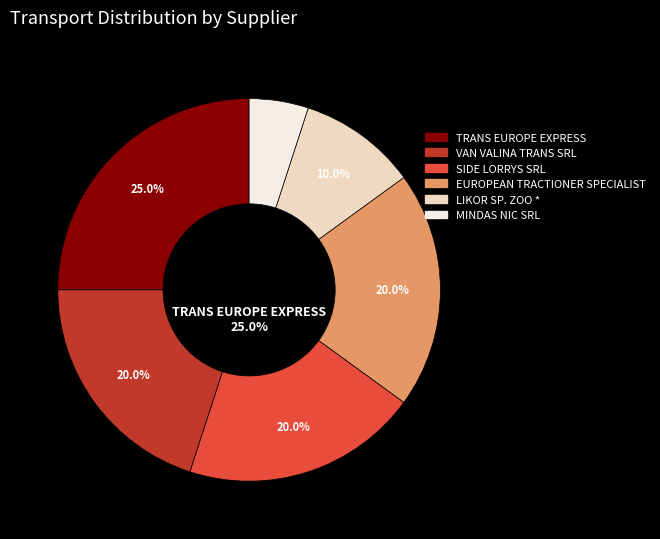

Rank the categories by value from lowest to highest.

MINDAS NIC SRL, LIKOR SP. ZOO *, VAN VALINA TRANS SRL, SIDE LORRYS SRL, EUROPEAN TRACTIONER SPECIALIST, TRANS EUROPE EXPRESS